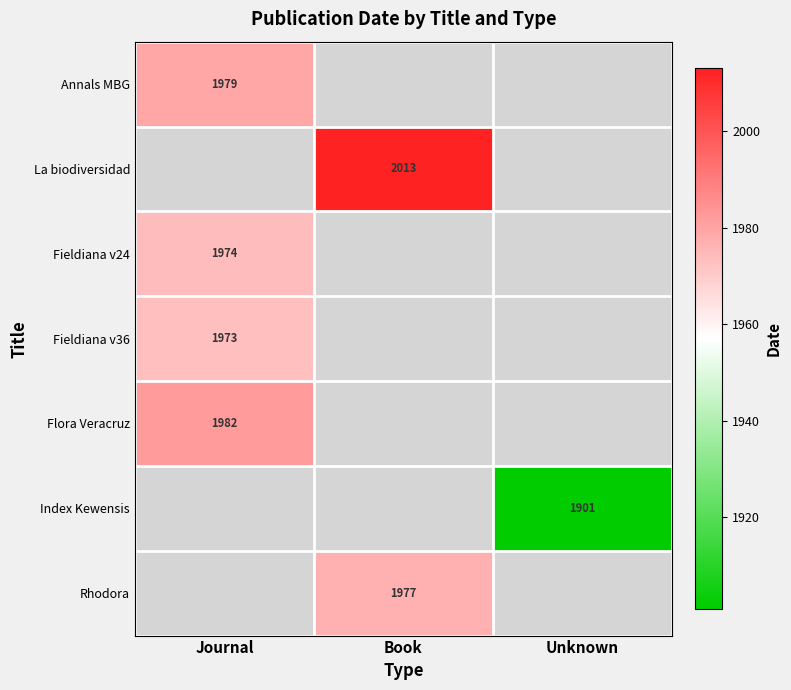

Between Book and Unknown, which is larger?

Book